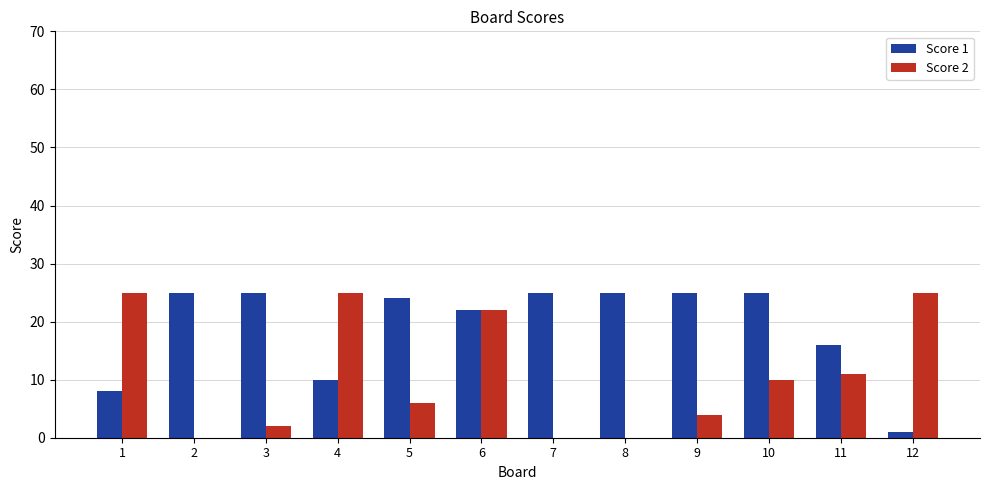

What is the maximum value shown in the chart?

25